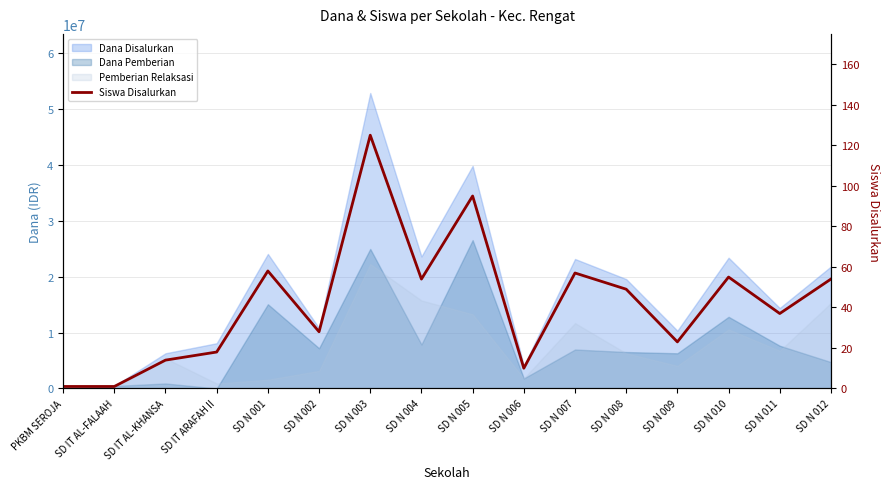

Between SD N 007 and PKBM SEROJA, which is larger?

SD N 007